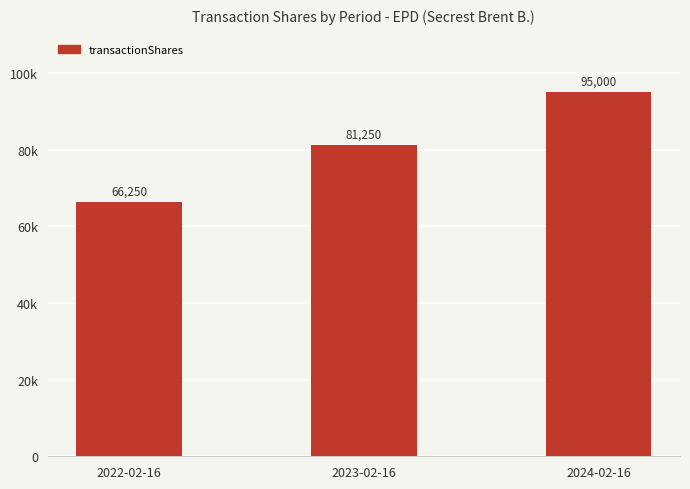

Are the bars horizontal?

No